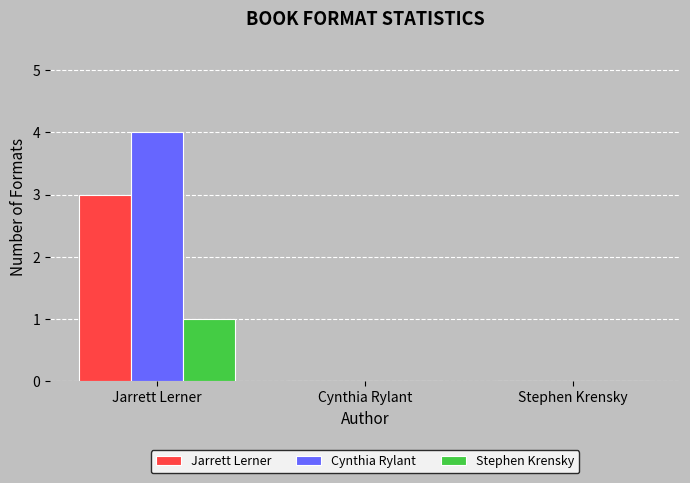

Does the chart contain stacked bars?

No